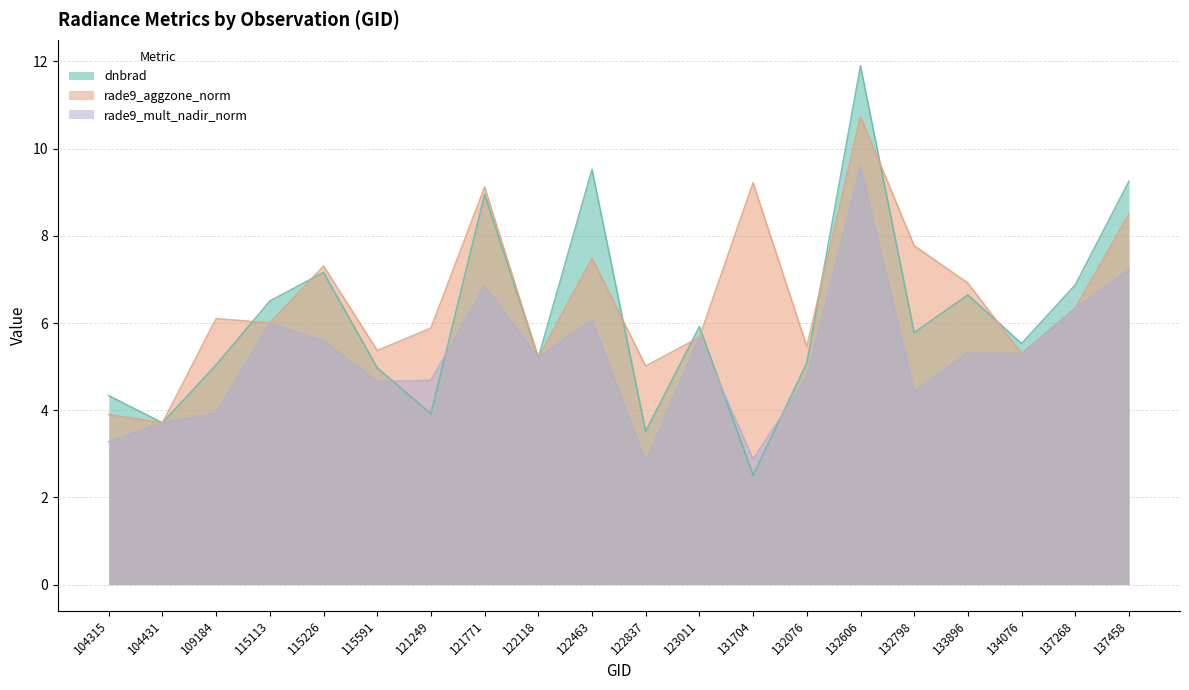

Reading left to right, list all the values displayed in this chart.

dnbrad: 4.3	3.7	5.0	6.5	7.2	5.0	3.9	9.0	5.2	9.5	3.5	5.9	2.5	5.1	11.9	5.8	6.6	5.5	6.9	9.3
rade9_aggzone_norm: 3.9	3.7	6.1	6.0	7.3	5.4	5.9	9.1	5.2	7.5	5.0	5.7	9.2	5.5	10.7	7.8	6.9	5.3	6.3	8.5
rade9_mult_nadir_norm: 3.3	3.7	3.9	6.0	5.6	4.7	4.7	6.9	5.2	6.1	2.8	5.7	2.9	4.8	9.6	4.4	5.3	5.3	6.3	7.2